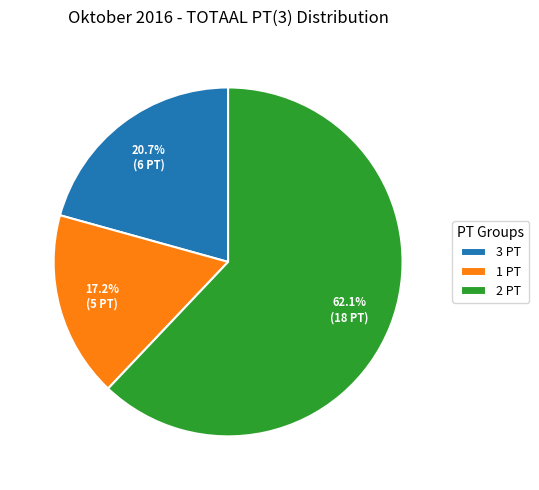

What percentage is NOT represented by 1 PT?

82.8%